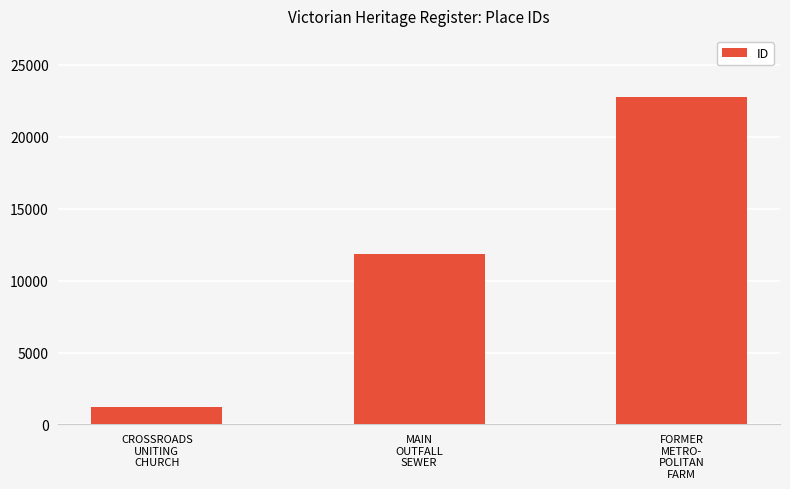

How many categories are shown in the chart?

3